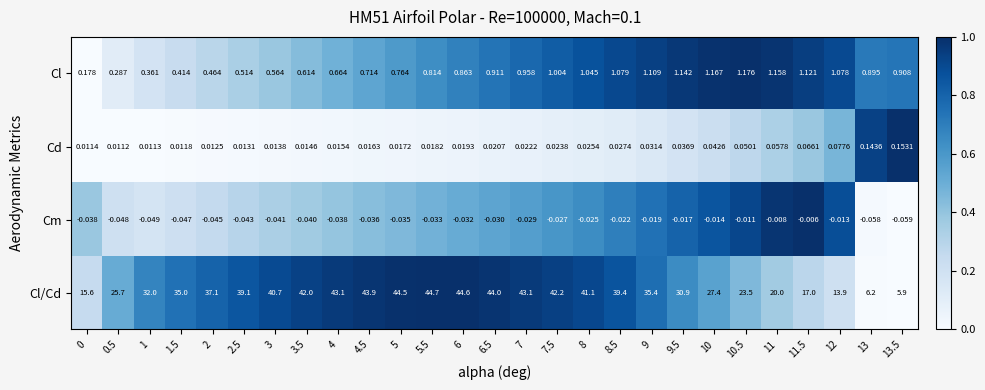

Rank the series at 11 from highest to lowest value.

Cl/Cd, Cl, Cd, Cm